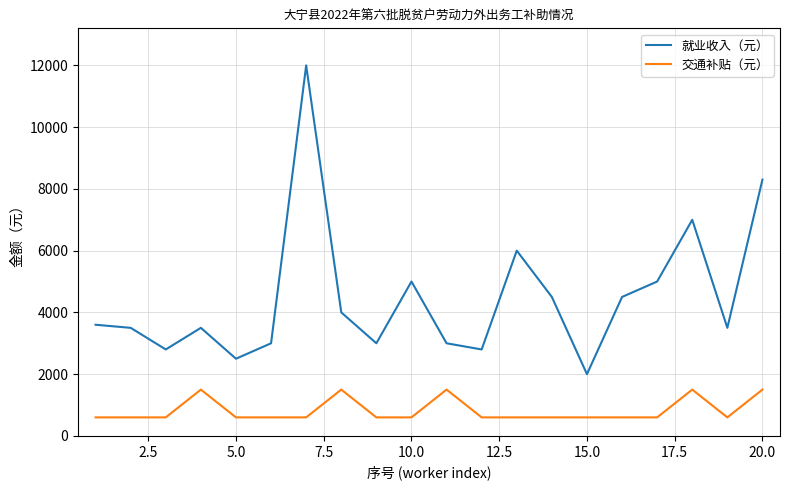

List the series in order of their overall mean, lowest first.

交通补贴（元）, 就业收入（元）